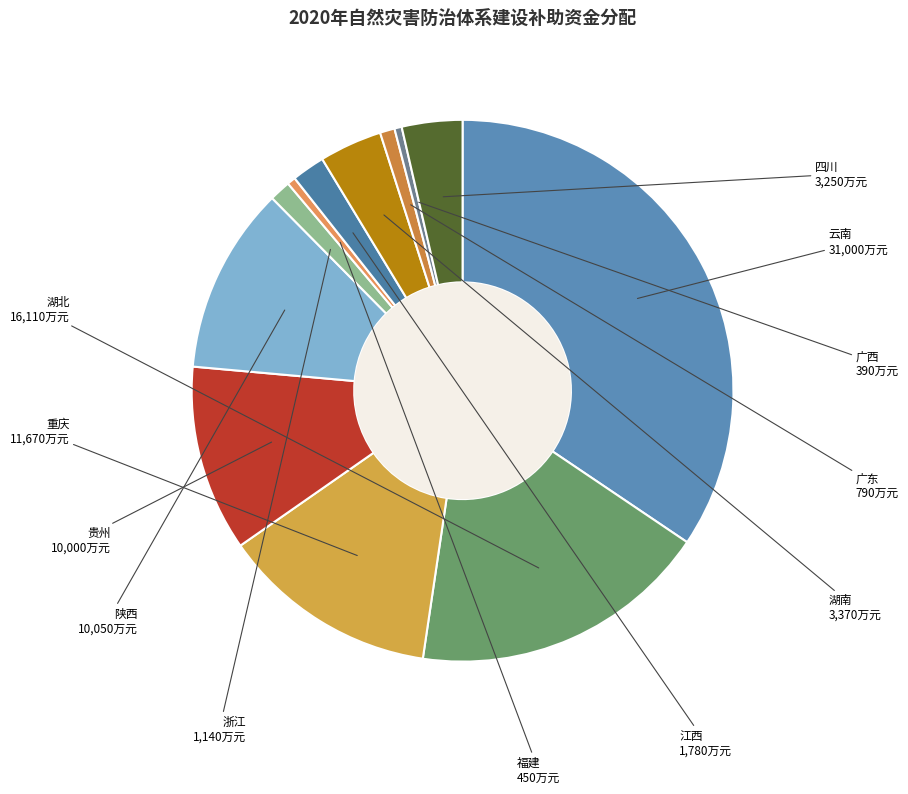

How many segments does this pie chart have?

12